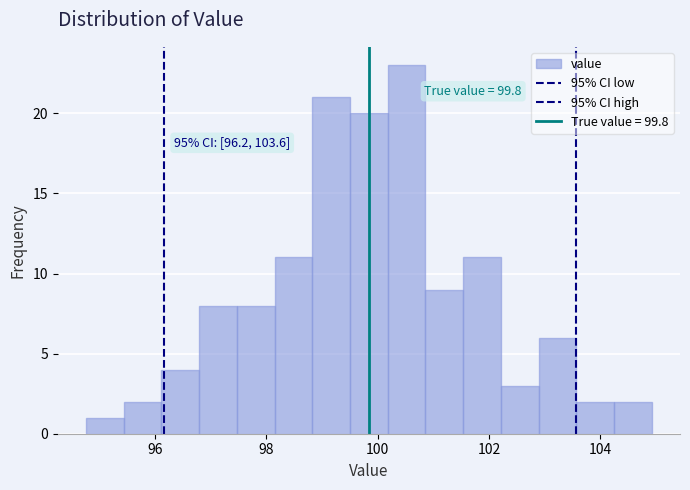

Read against the x-axis, roughly where is the centre of the tallest bar?

100.6